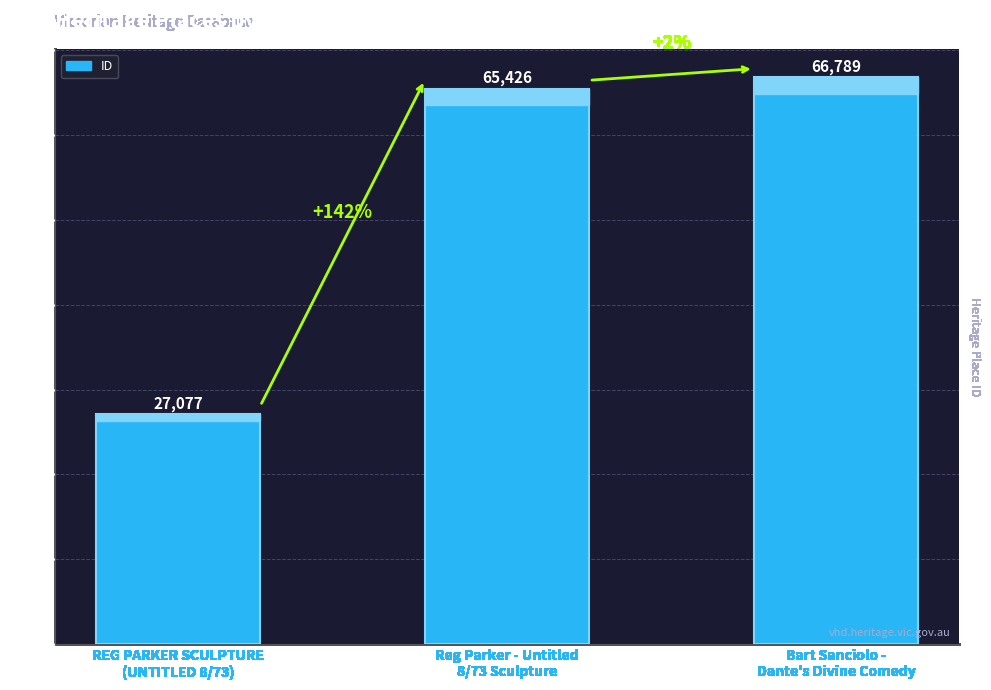

What is the smallest value displayed?

27077